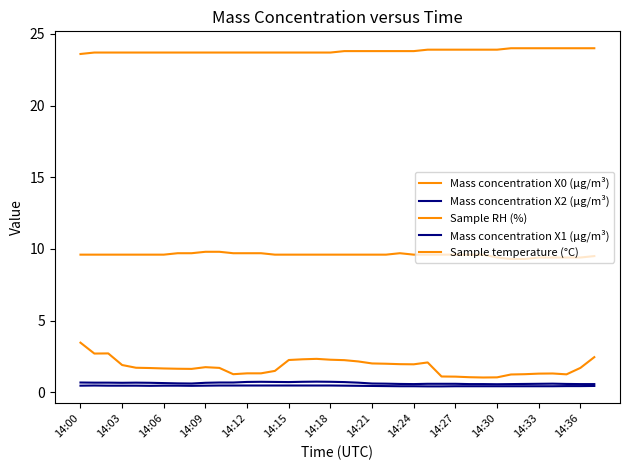

Where is Sample temperature (°C) nearest to the value 23?

14:00